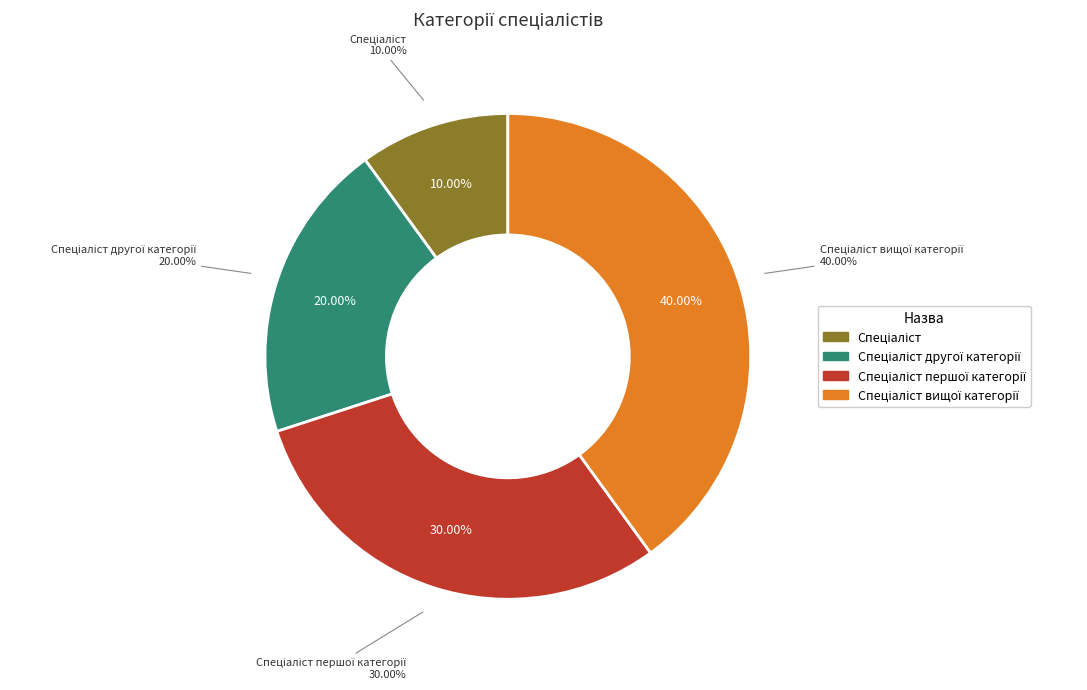

The Спеціаліст slice represents 1% of the pie. True or false?

False